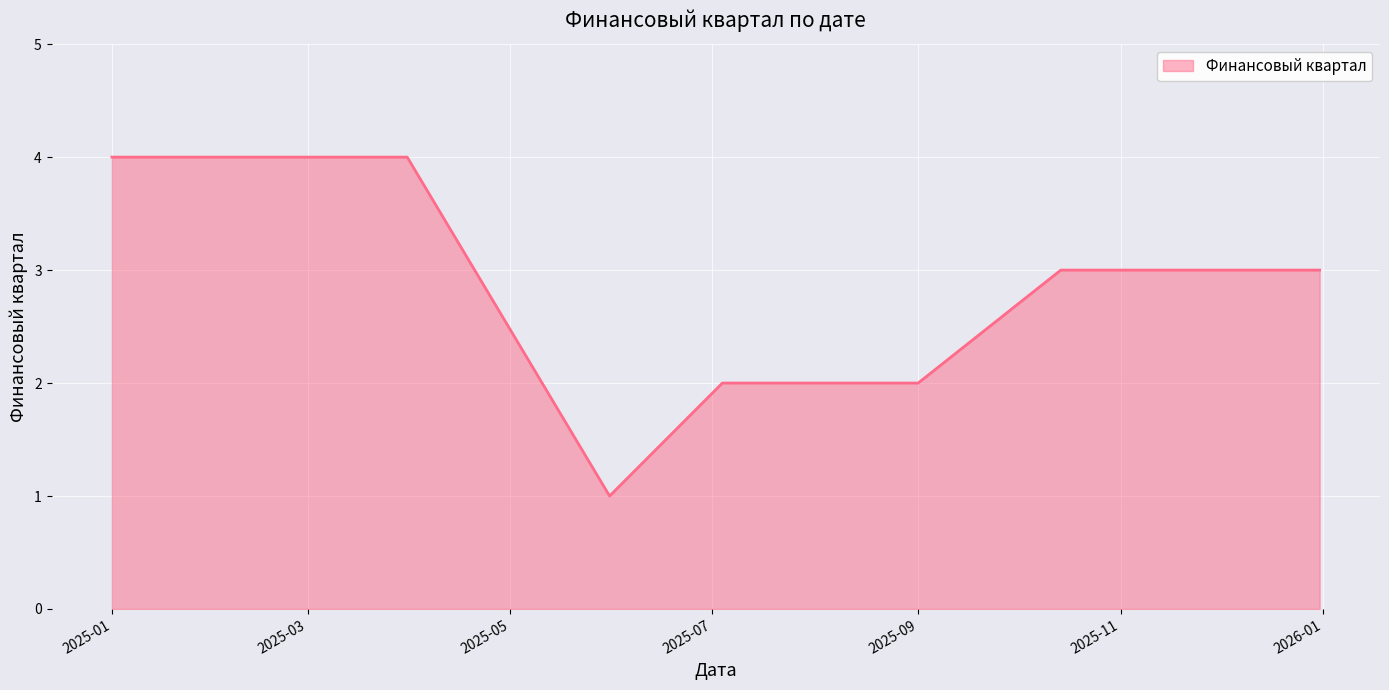

How many values are between 3 and 4?

9